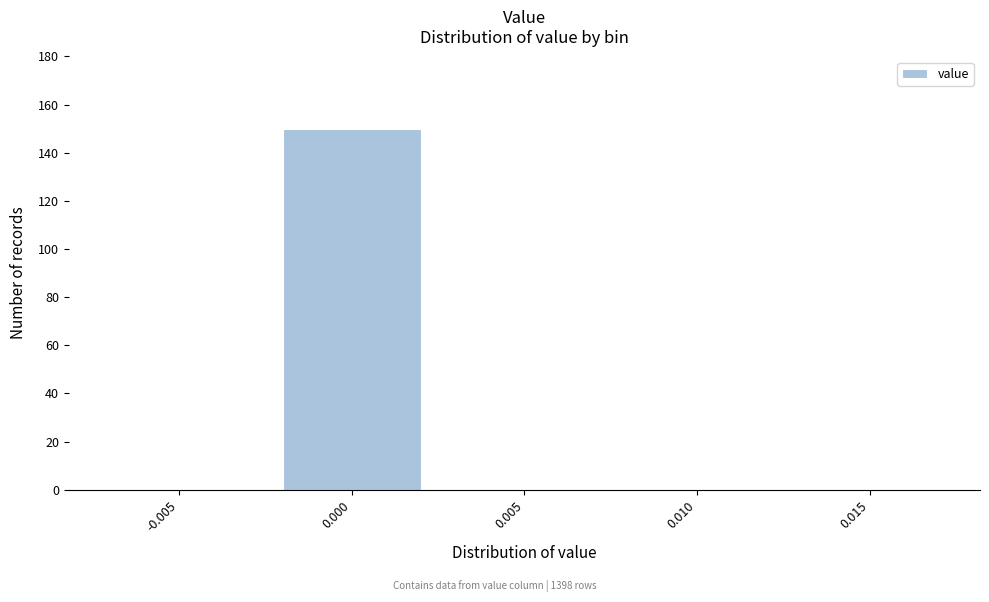

Reading left to right, transcribe all the data shown in this chart.

-0.005=0	0.000=150	0.005=0	0.010=0	0.015=0